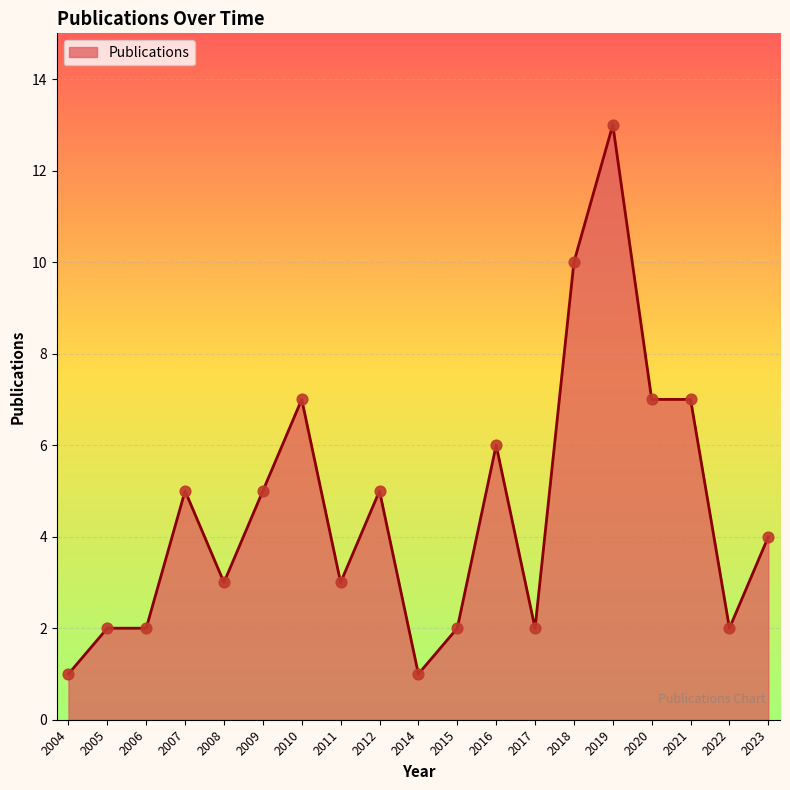

What is the ratio of the value at 2016 to the value at 2014?

6.0